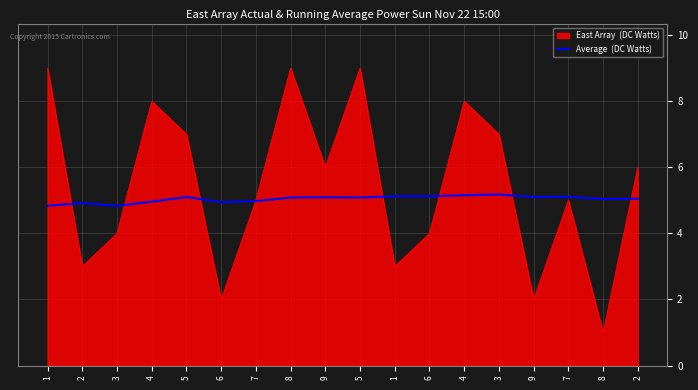

How many lines are shown in the chart?

2